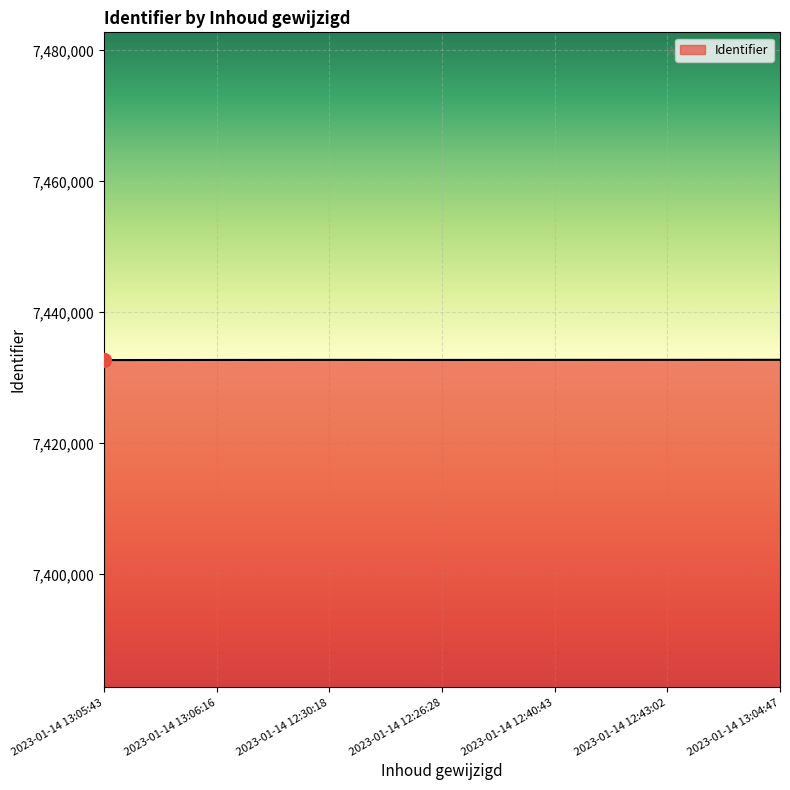

What is the ratio of the value at 2023-01-14 13:06:16 to the value at 2023-01-14 13:04:47?

1.0